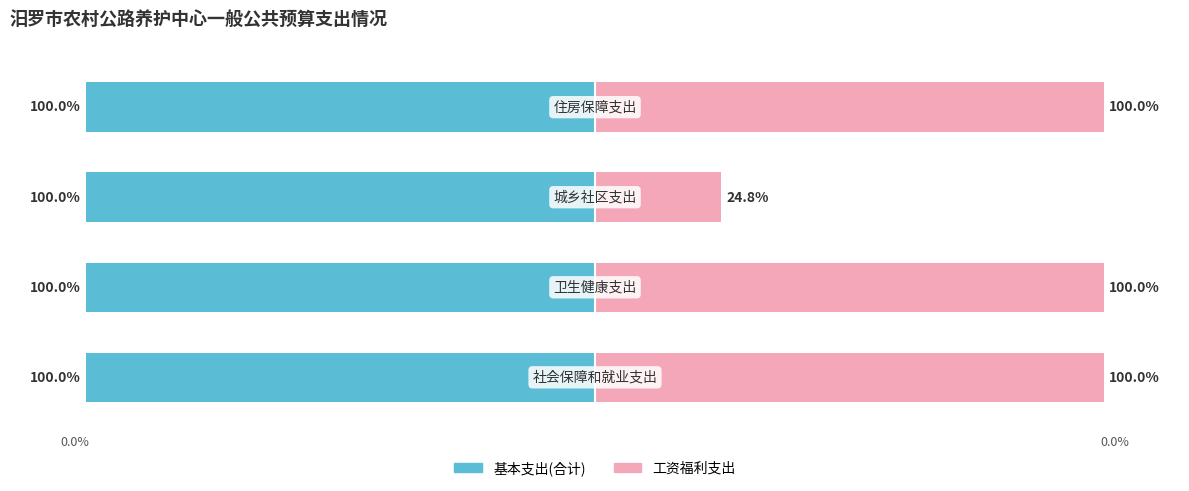

What is the sum of all 工资福利支出 values?

324.8